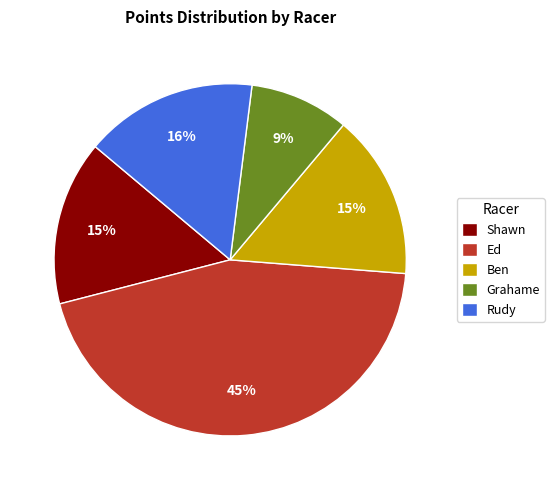

Count the number of slices in the pie.

5